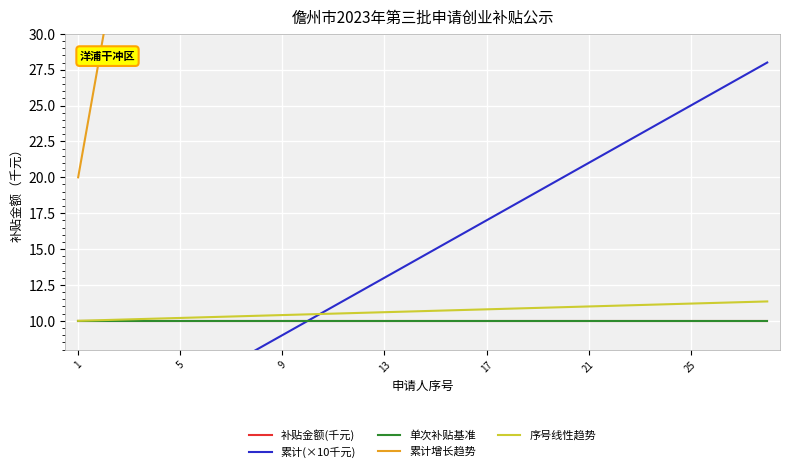

What is the sum of all 单次补贴(千元) values?

280.0